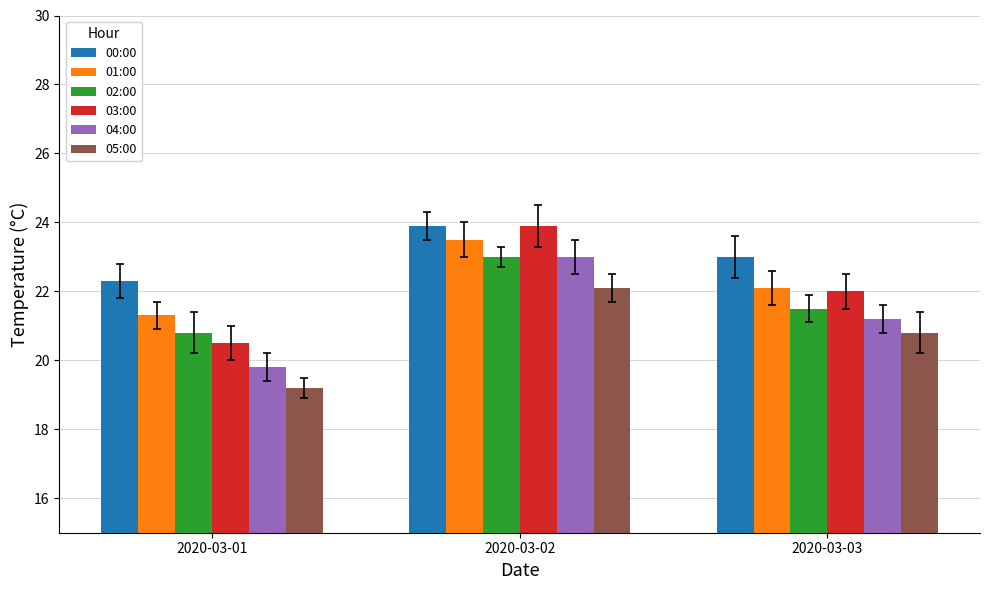

Which label corresponds to the smallest value in the chart?

2020-03-01